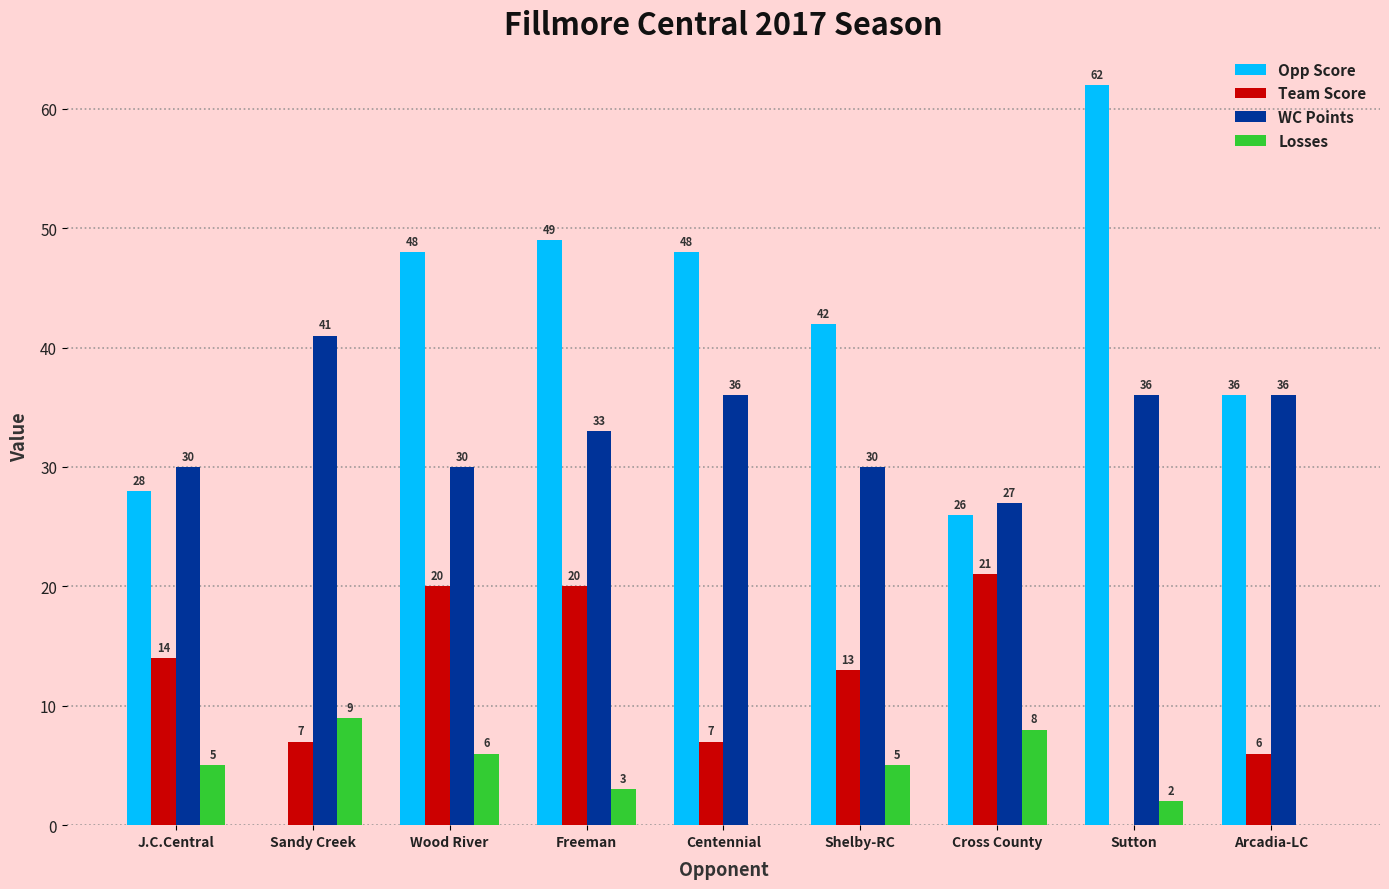

What is the sum of the Team Score values at Wood River and Sutton?

20